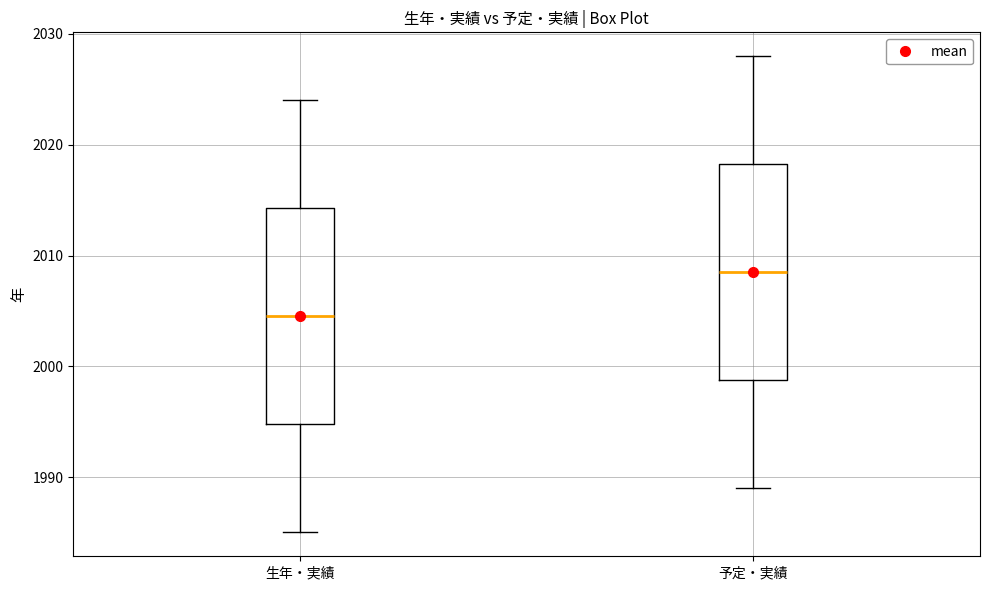

Where does the lower whisker of the box for 予定・実績 end on the y-axis? The values are not printed on the chart, so give them approximately, as read against the axis.

1989